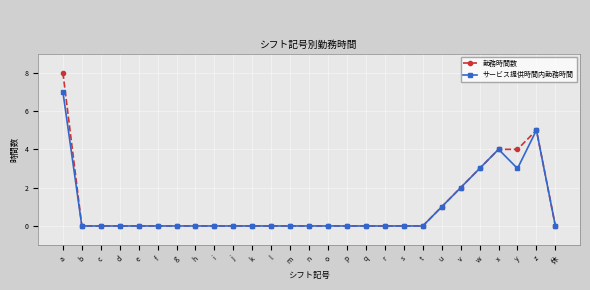

At a, list the series in order from smallest to largest.

サービス提供時間内勤務時間, 勤務時間数